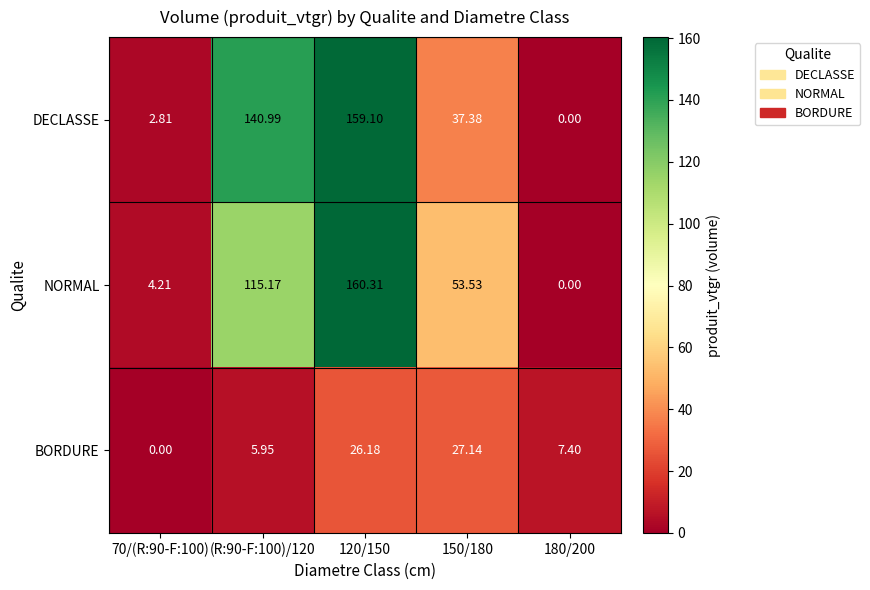

Which series has the largest total across all categories?

DECLASSE